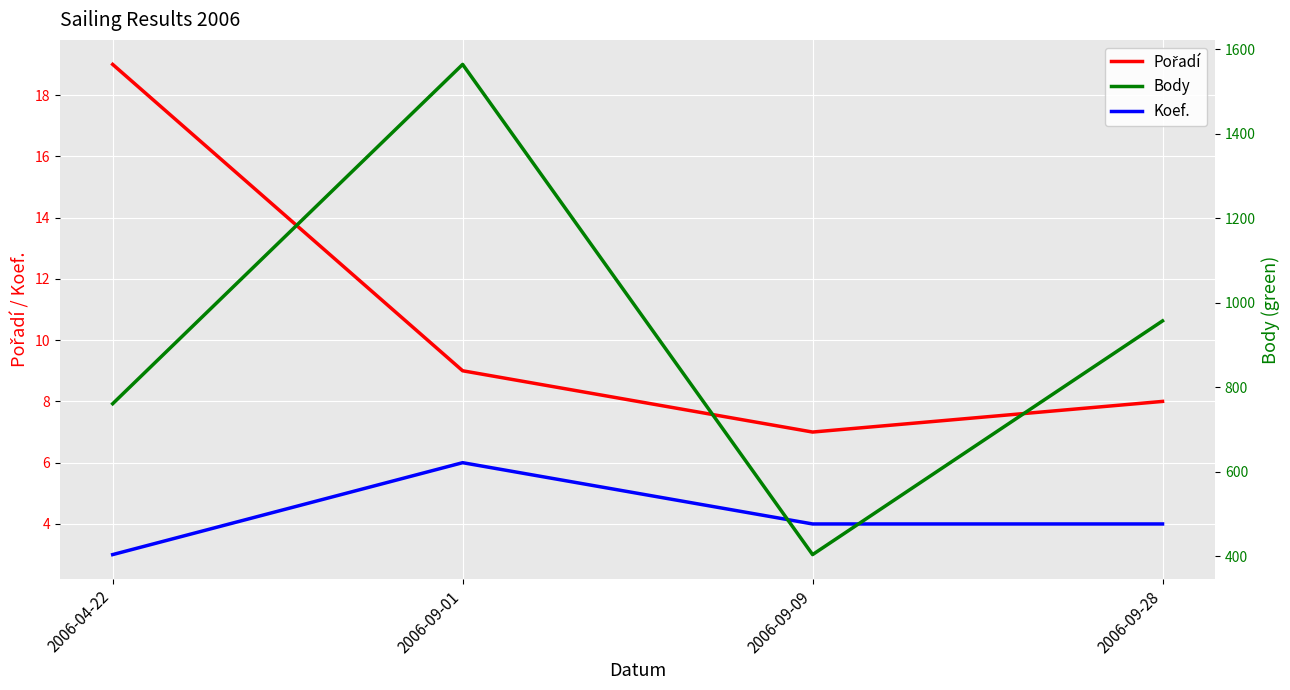

True or false: Koef. and Body intersect in this chart.

False